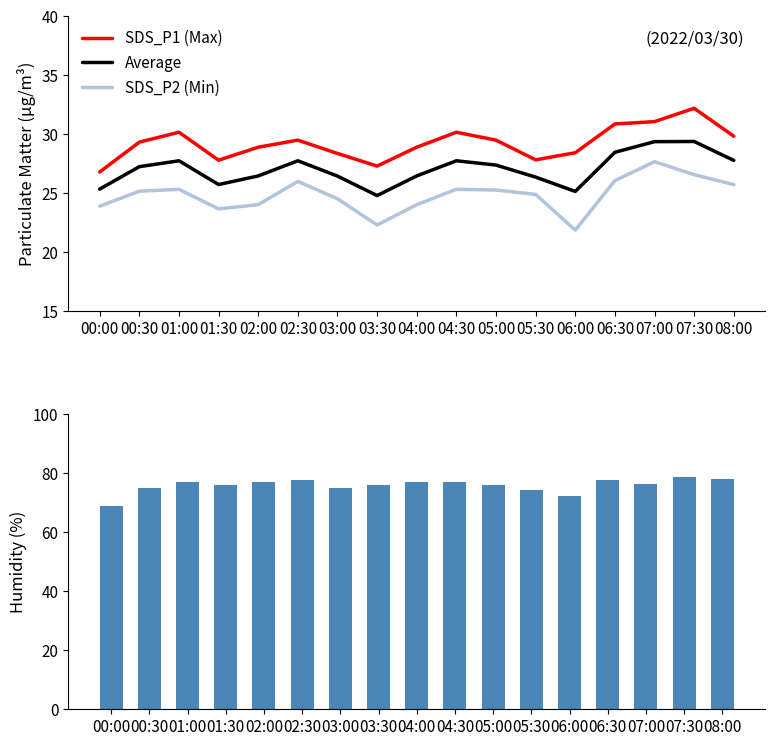

What position from the right is 01:00?

15